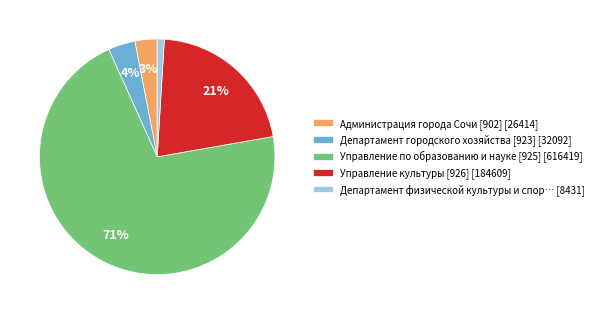

To the nearest percent, what is the difference between the largest and smallest slice percentages?

70%